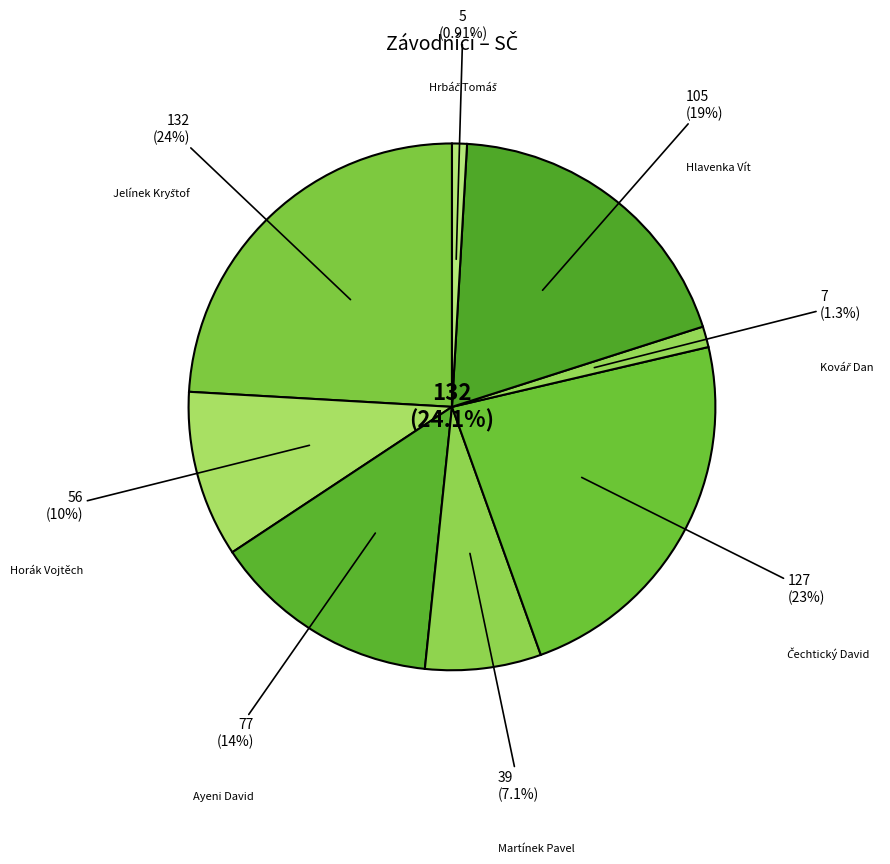

Is the sum of Hlavenka Vít and Jelínek Kryštof greater than half?

No